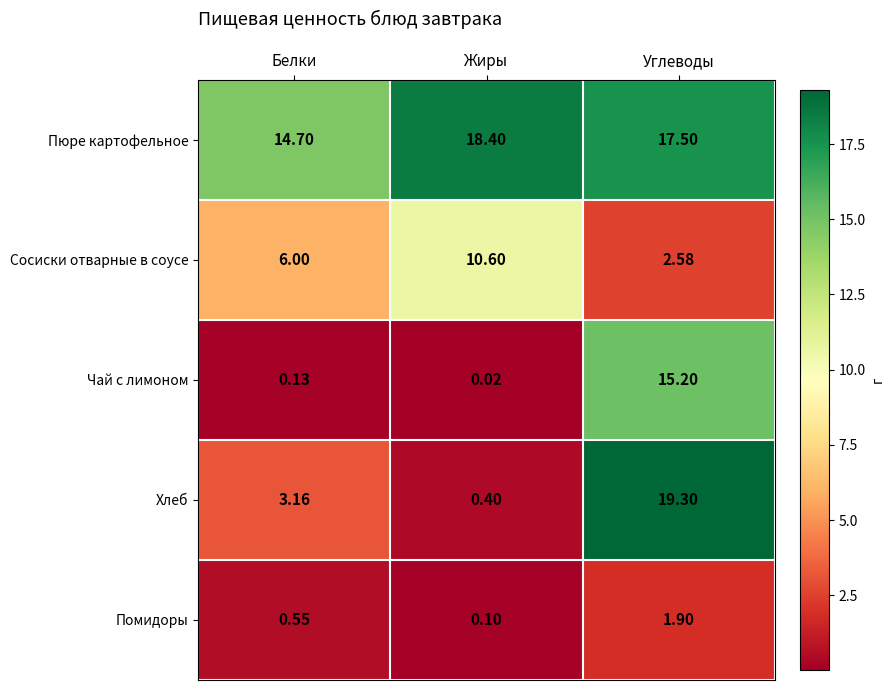

How many categories are shown in the chart?

3